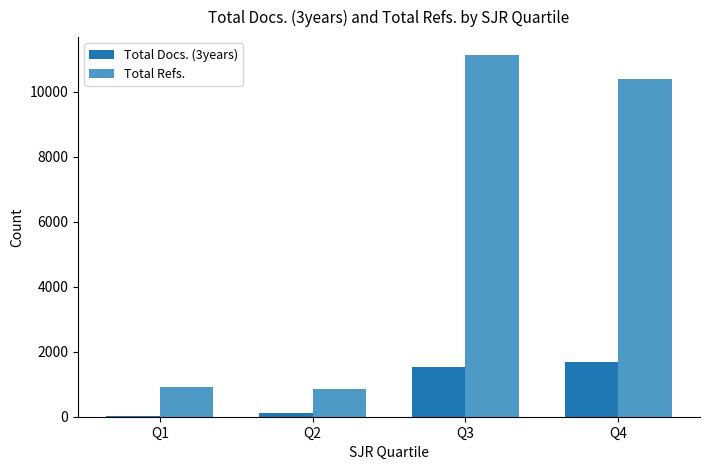

What is the spread (max minus min) of values at Q3?

9602